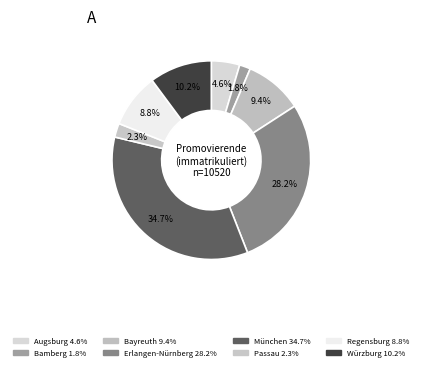

Does Passau account for over 50% of the chart?

No